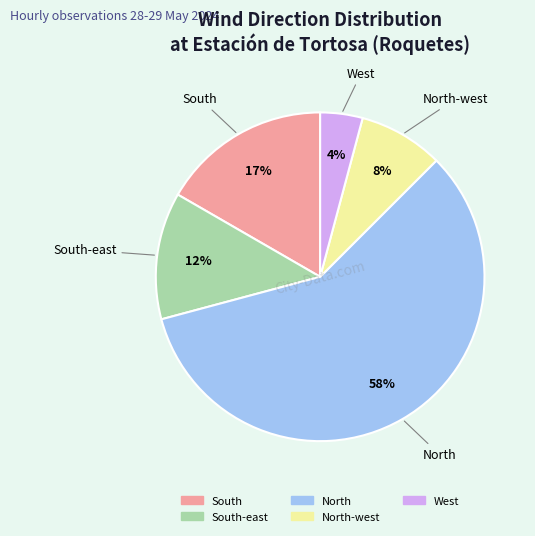

Is there any slice that represents more than half of the pie?

Yes